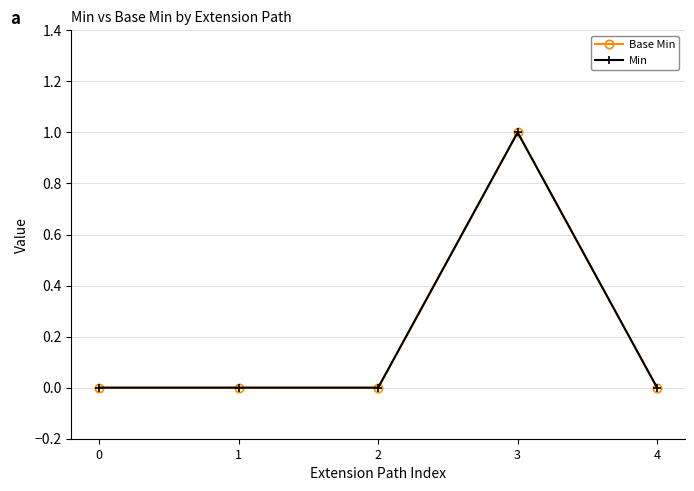

What is the approximate value of Base Min at 3?

1